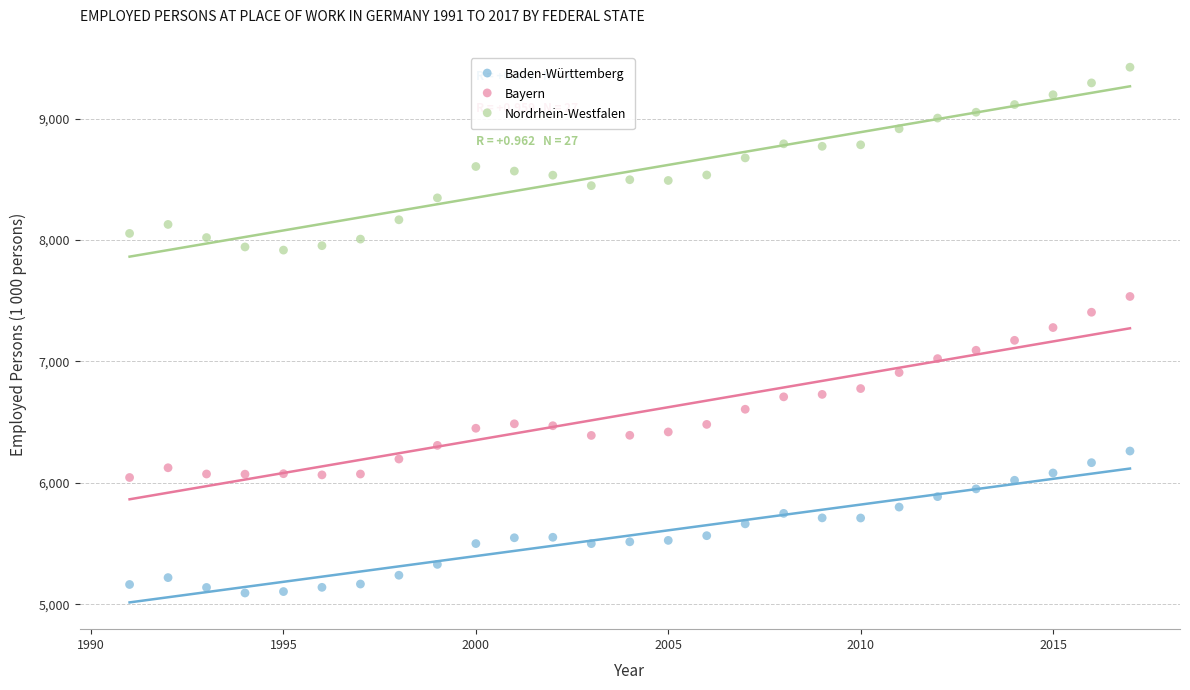

What are all the series names shown in the legend?

Baden-Württemberg, Bayern, Nordrhein-Westfalen